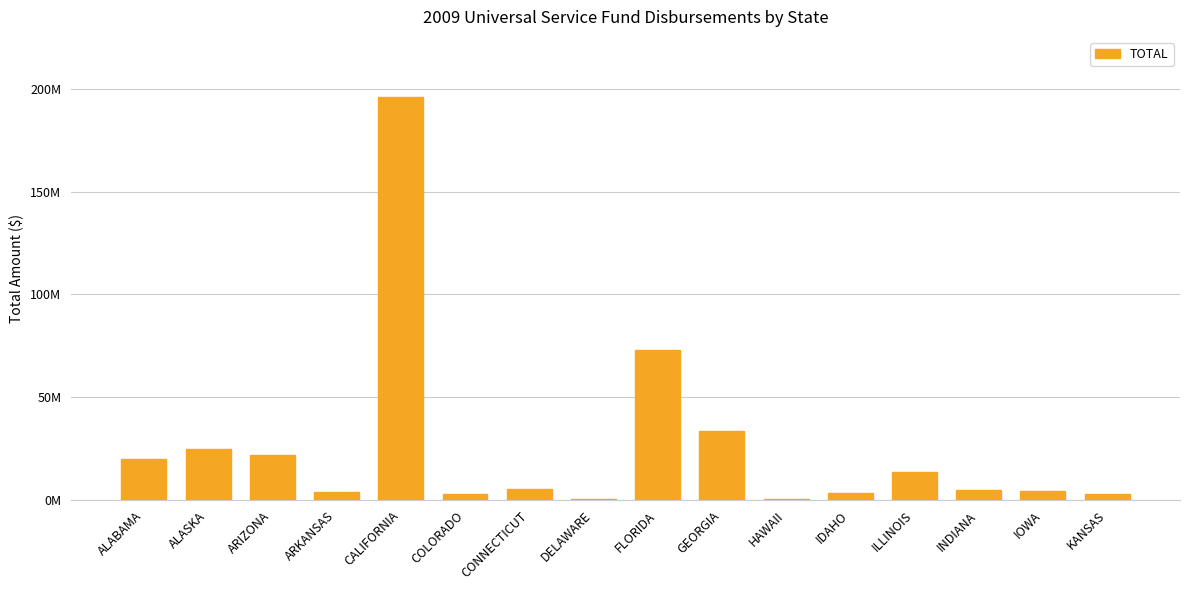

Rank the categories by value from highest to lowest.

CALIFORNIA, FLORIDA, GEORGIA, ALASKA, ARIZONA, ALABAMA, ILLINOIS, CONNECTICUT, INDIANA, IOWA, ARKANSAS, IDAHO, KANSAS, COLORADO, DELAWARE, HAWAII